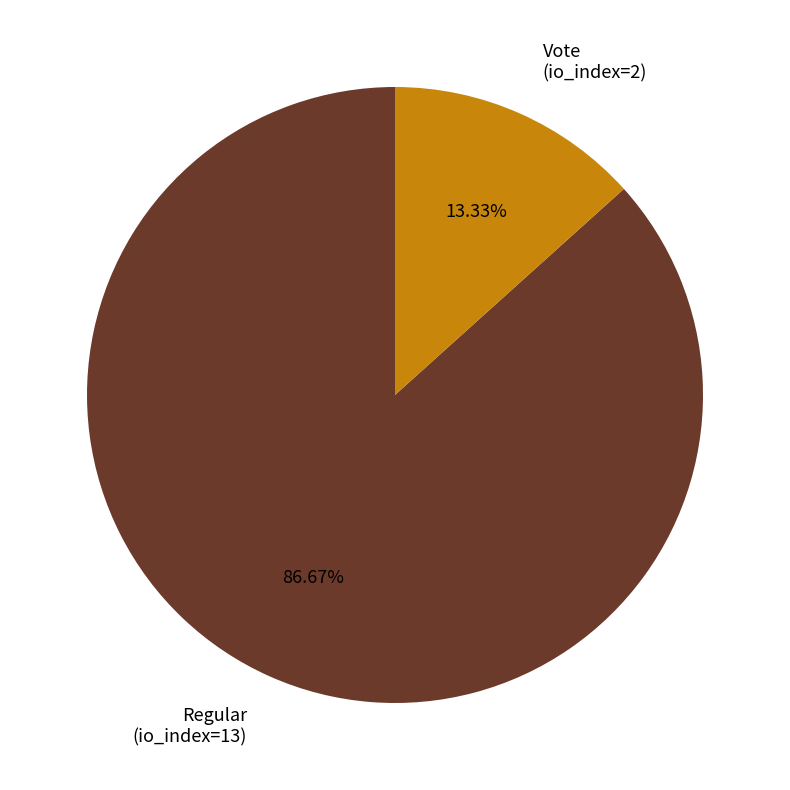

Count the number of slices in the pie.

2